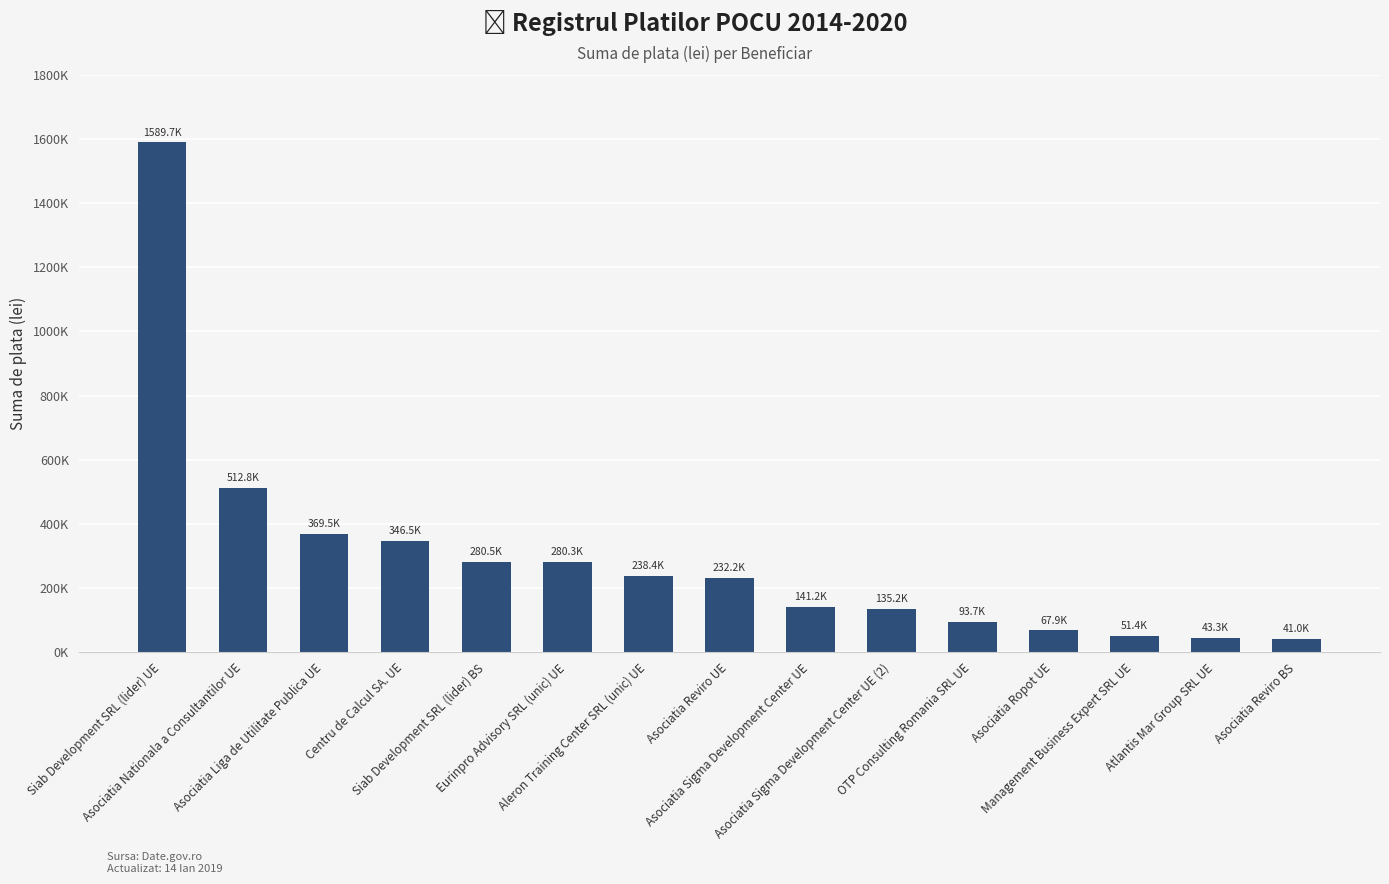

True or false: the data shows 280278.9 at Eurinpro Advisory SRL (unic) UE.

True